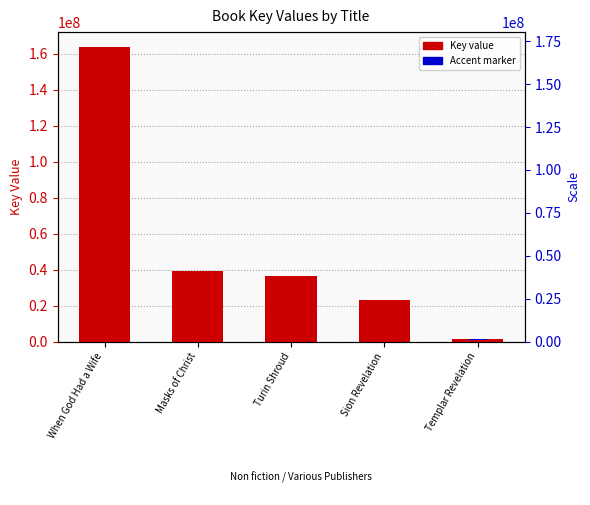

What is the label of the 1st bar from the right?

Templar Revelation